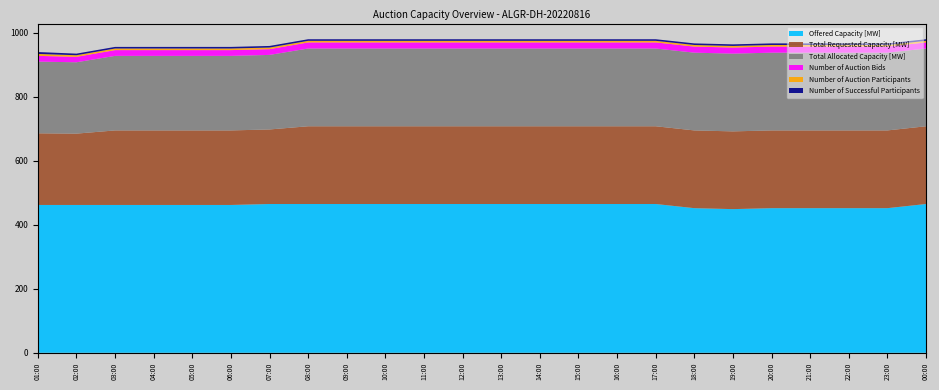

Reading right to left, list all the values displayed in this chart.

Offered Capacity [MW]: 465	452	452	452	452	449	452	465	465	465	465	465	465	465	465	465	465	465	462	462	462	462	462	462
Total Requested Capacity [MW]: 243	243	243	243	243	243	243	243	243	243	243	243	243	243	243	243	243	233	233	233	233	233	223	224
Total Allocated Capacity [MW]: 243	243	243	243	243	243	243	243	243	243	243	243	243	243	243	243	243	233	233	233	233	233	223	224
Number of Auction Bids: 19	19	19	19	19	19	19	19	19	19	19	19	19	19	19	19	19	18	18	18	18	18	17	18
Number of Auction Participants: 5	5	5	5	5	5	5	5	5	5	5	5	5	5	5	5	5	5	5	5	5	5	5	6
Number of Successful Participants: 5	5	5	5	5	5	5	5	5	5	5	5	5	5	5	5	5	5	5	5	5	5	5	6